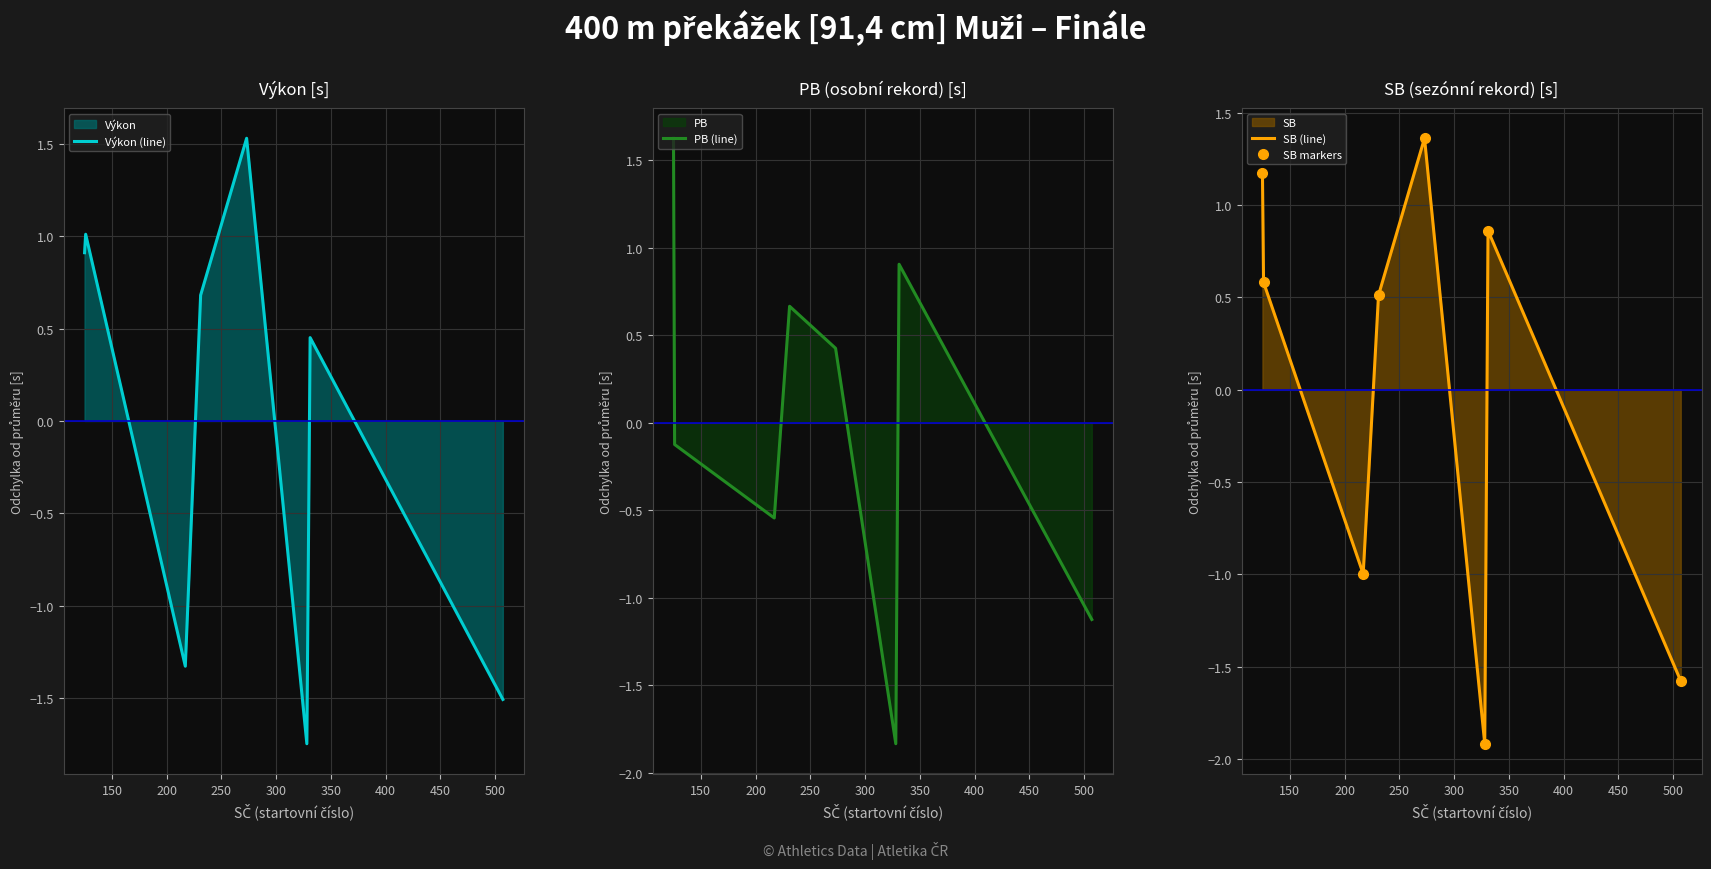

What is the minimum value for PB (line)?

-1.8